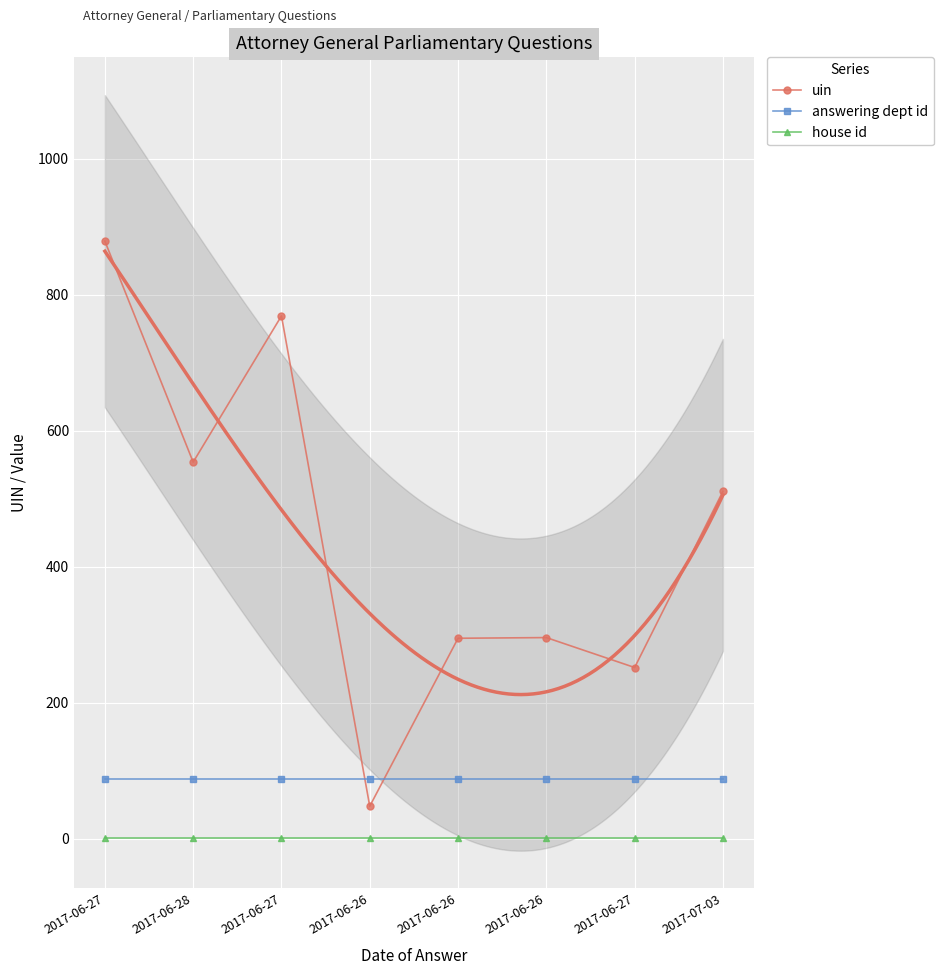

Reading left to right, list all the values displayed in this chart.

uin: 879	554	769	48	295	296	252	511
answering dept id: 88	88	88	88	88	88	88	88
house id: 1	1	1	1	1	1	1	1